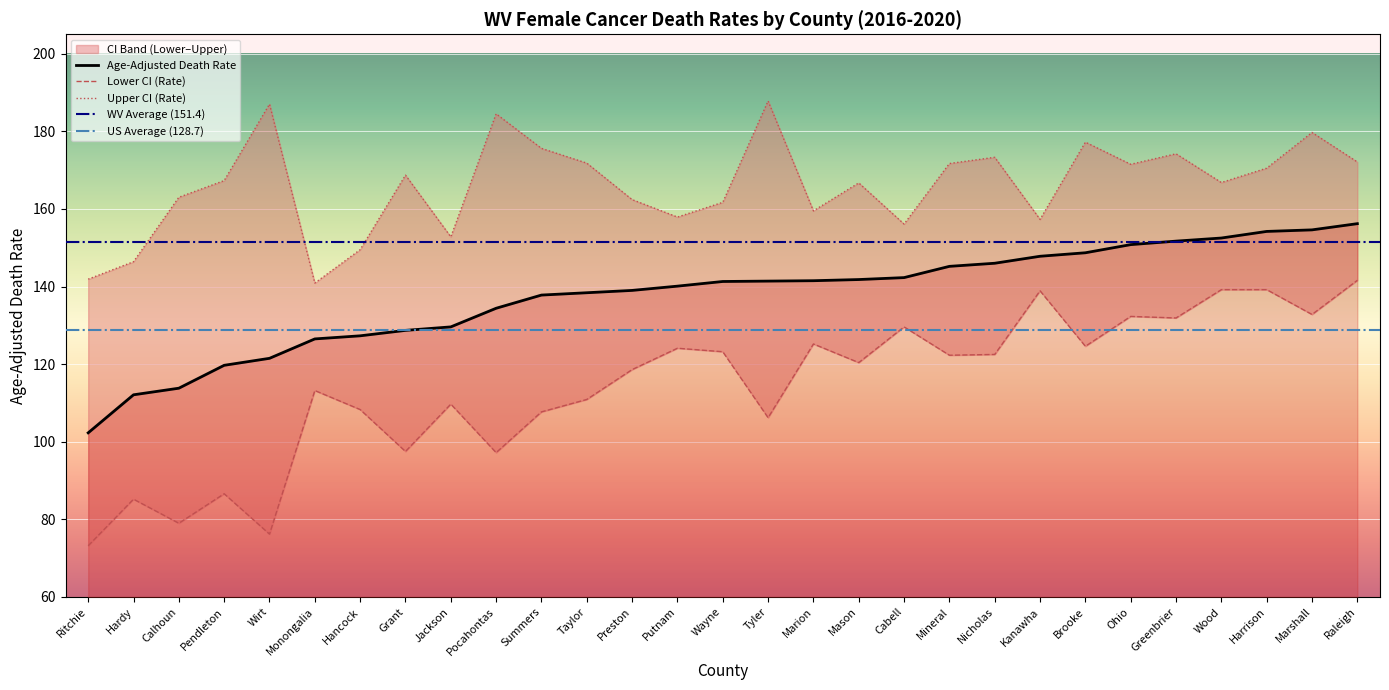

True or false: Upper CI (Rate) and Lower CI (Rate) cross at least once.

False